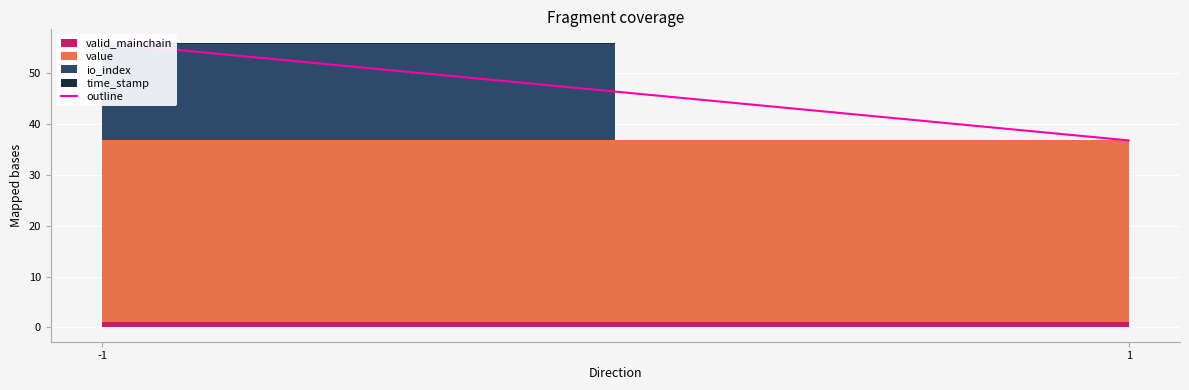

List the labels in order of value, smallest first.

1, -1